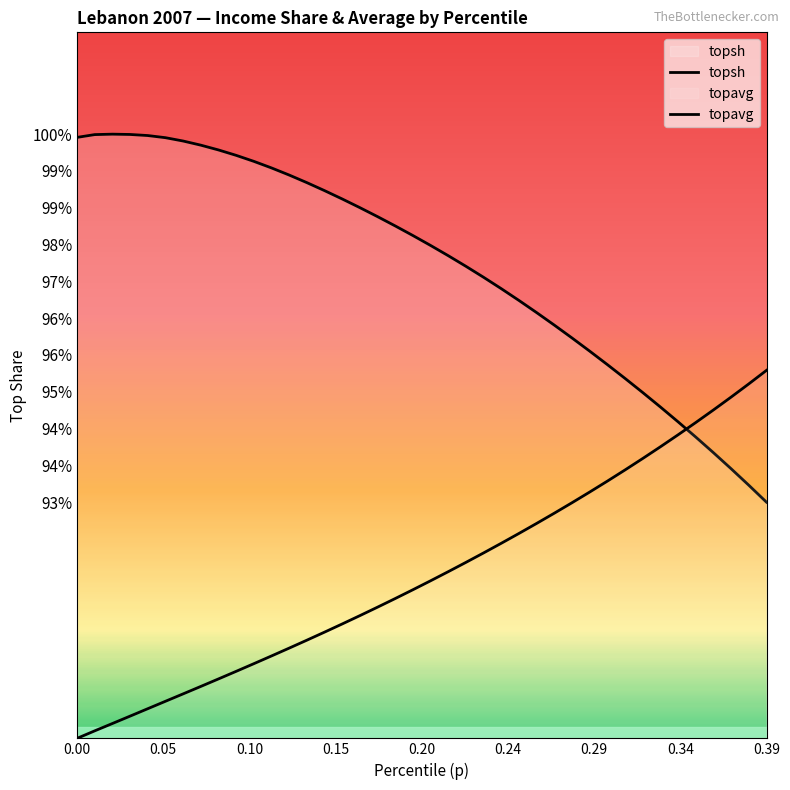

What are all the series names shown in the legend?

topsh, topavg